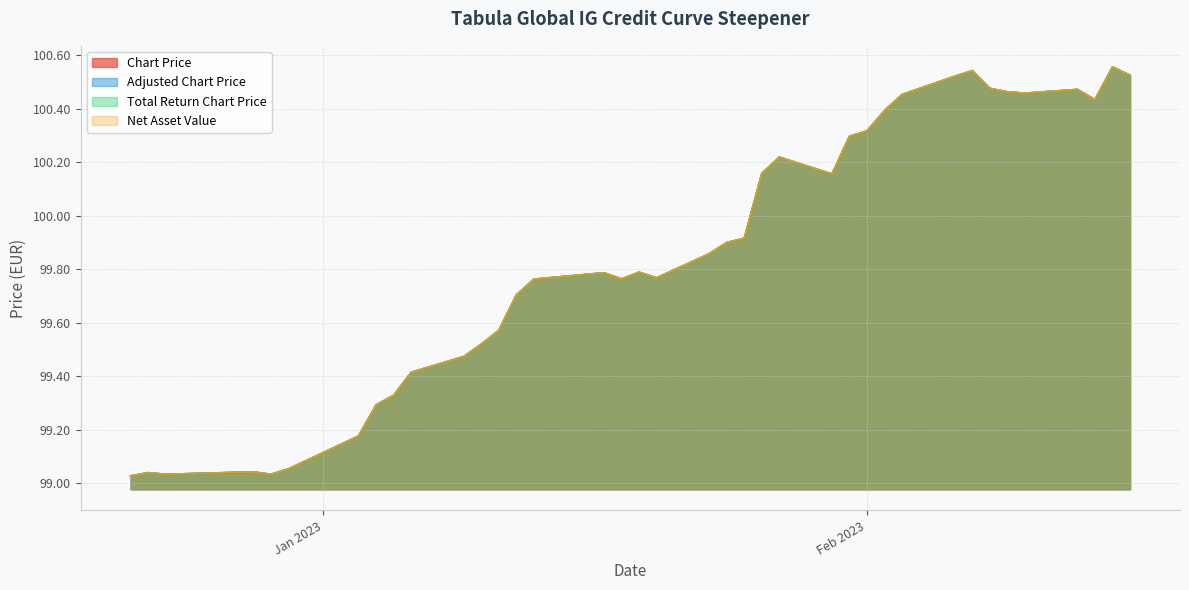

What is the sum of all Total Return Chart Price values?

3794.7